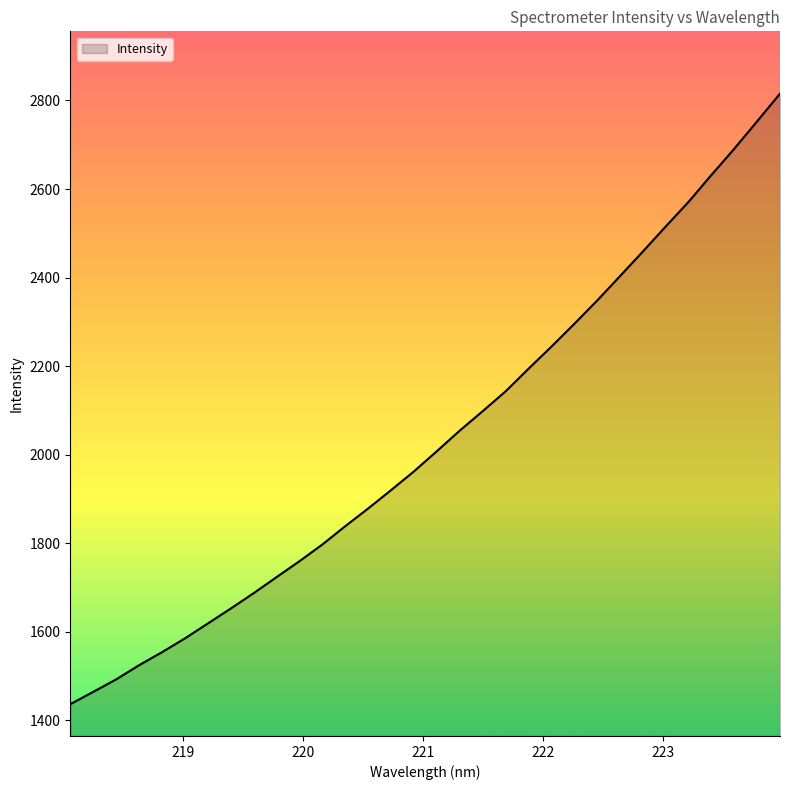

What is the minimum value shown in the chart?

1435.9